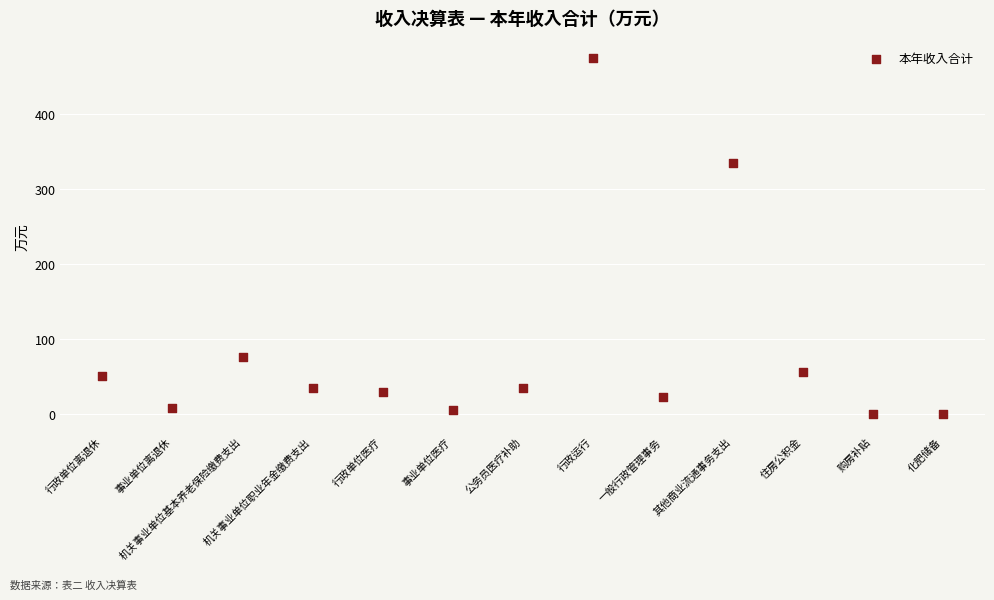

What is the range of Y values (max minus min)?

474.5